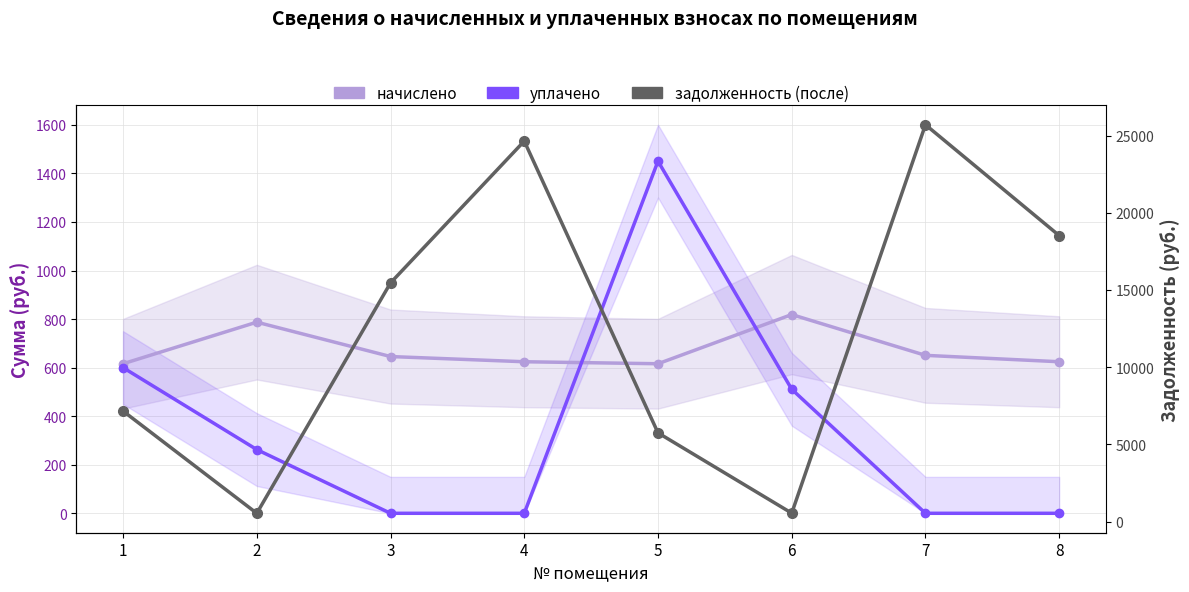

Reading left to right, extract all data points from this chart.

начислено: 1=616.0	2=787.3	3=645.6	4=624.2	5=616.0	6=818.5	7=650.6	8=624.2
уплачено: 1=600.0	2=262.4	3=0.0	4=0.0	5=1450.4	6=510.9	7=0.0	8=0.0
задолженность (после): 1=7158.6	2=536.0	3=15458.2	4=24643.7	5=5746.4	6=545.7	7=25702.4	8=18522.7